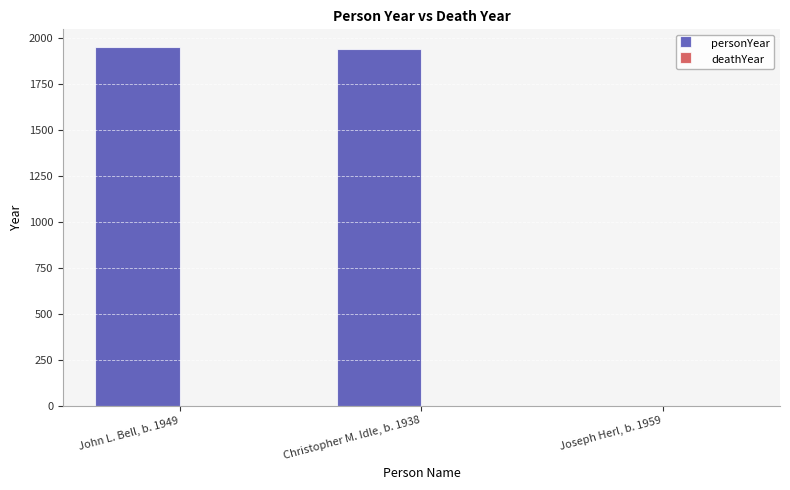

Where is the data nearest to the value 974?

Christopher M. Idle, b. 1938